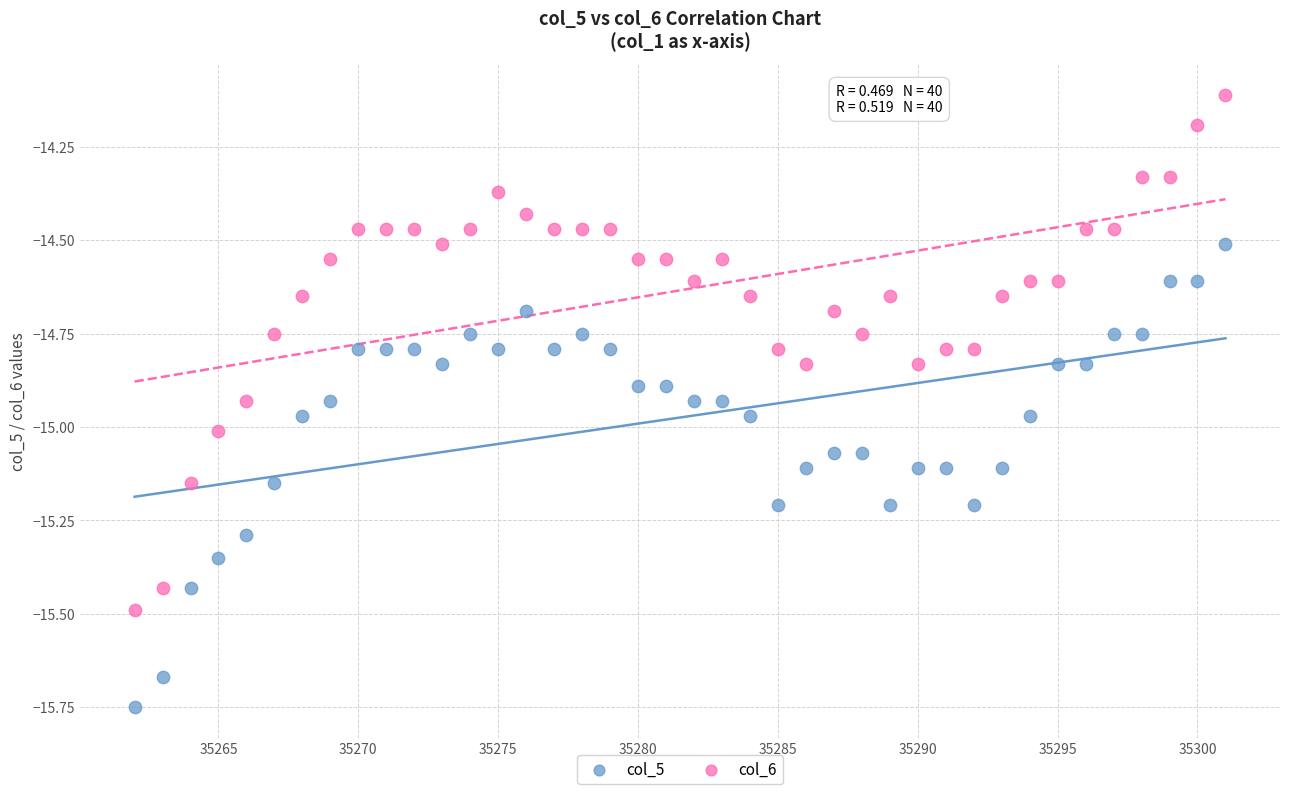

What is the X range (max minus min) for the scatter plot?

39.0